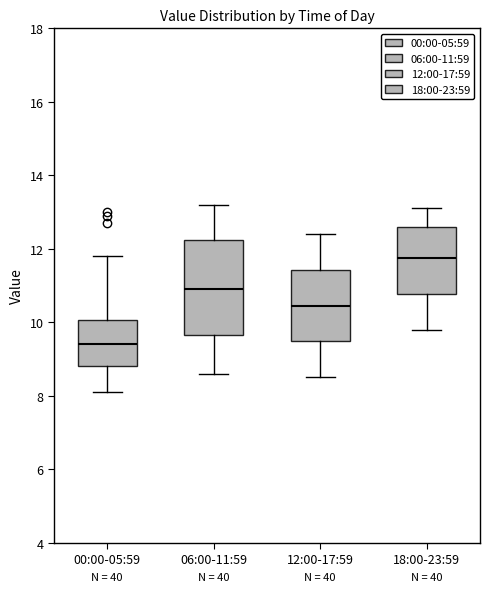

Reading left to right, transcribe this box plot: for each box, give where its median line is, the range the box spans, and where its two whiskers end, as read against the y-axis. The values are not printed on the chart, so give them approximately, as read against the axis.

00:00-05:59: median 9.4, box 8.8 to 10.0, whiskers 8.2 to 11.8
06:00-11:59: median 11.0, box 9.6 to 12.2, whiskers 8.6 to 13.2
12:00-17:59: median 10.4, box 9.4 to 11.4, whiskers 8.6 to 12.4
18:00-23:59: median 11.8, box 10.8 to 12.6, whiskers 9.8 to 13.2